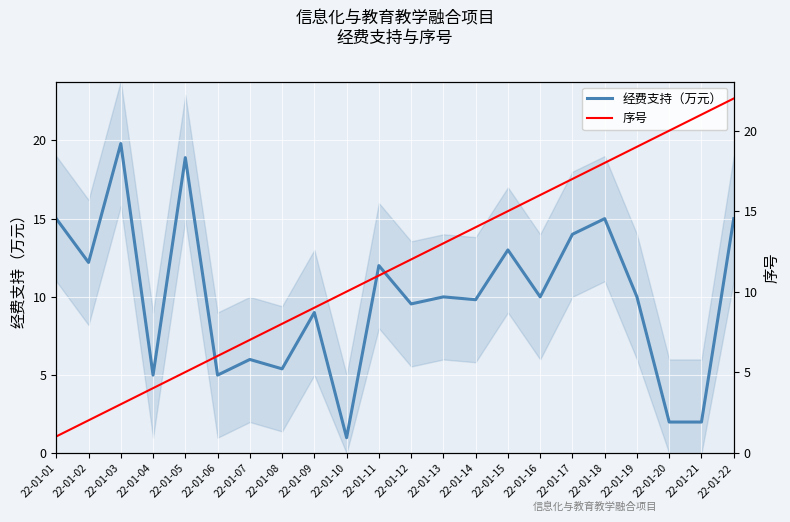

True or false: 经费支持（万元） has a value of 23.3 at 22-01-17.

False